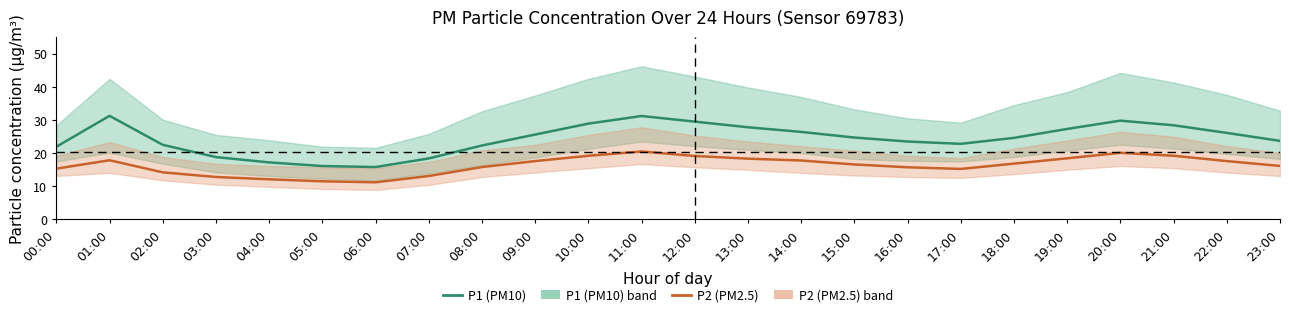

Between 04:00 and 21:00, which series saw the biggest shift?

P1 (PM10)